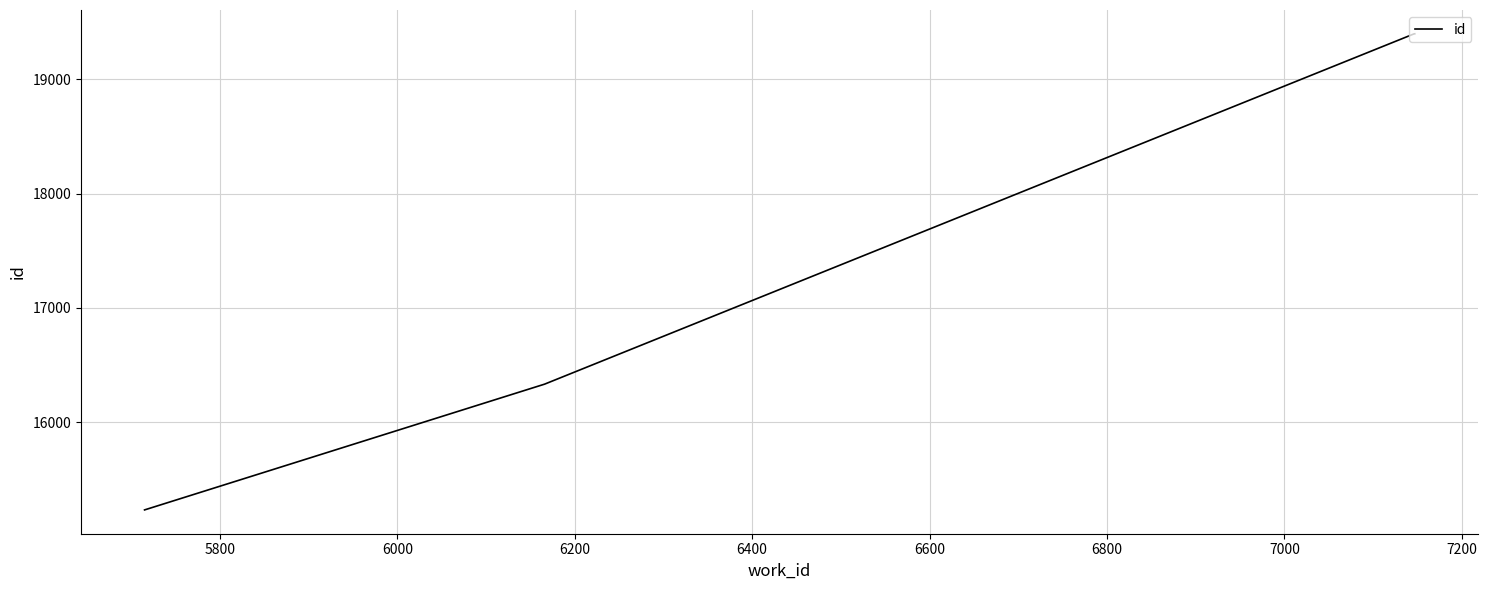

What is the difference between the maximum and second lowest values?

3067